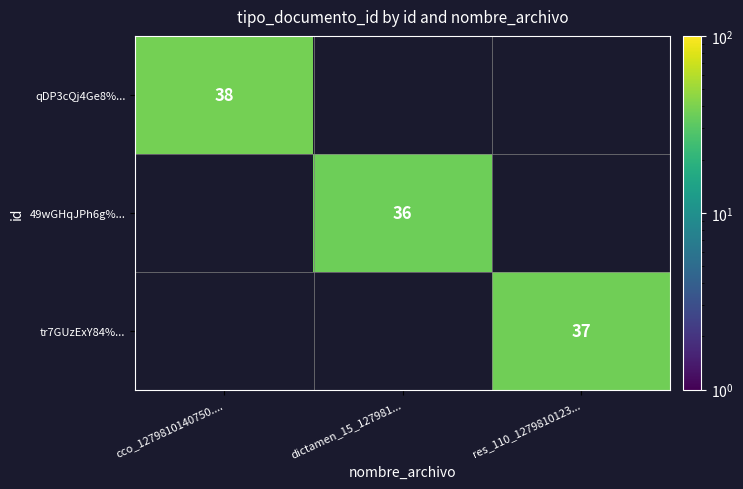

What is the average value of the tr7GUzExY84%... series?

12